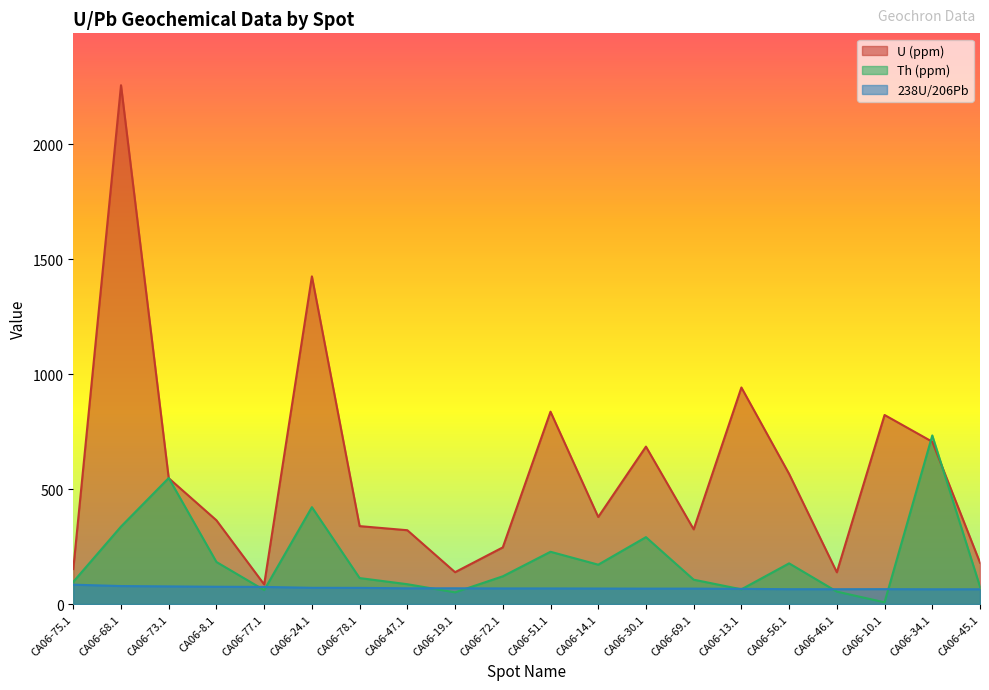

At how many categories does at least one series exceed 1220?

2